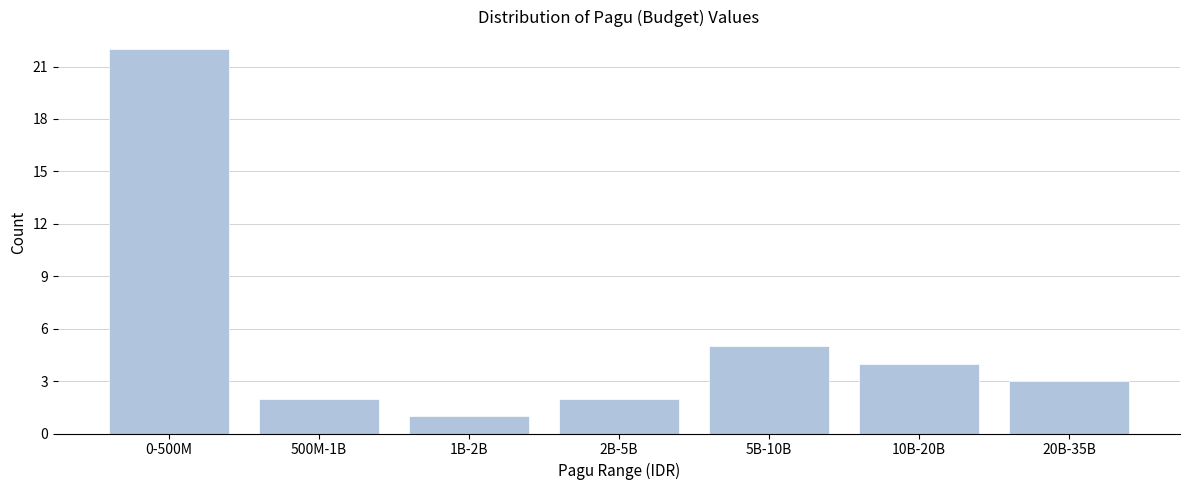

Reading right to left, transcribe all the data shown in this chart.

20B-35B=3	10B-20B=4	5B-10B=5	2B-5B=2	1B-2B=1	500M-1B=2	0-500M=22